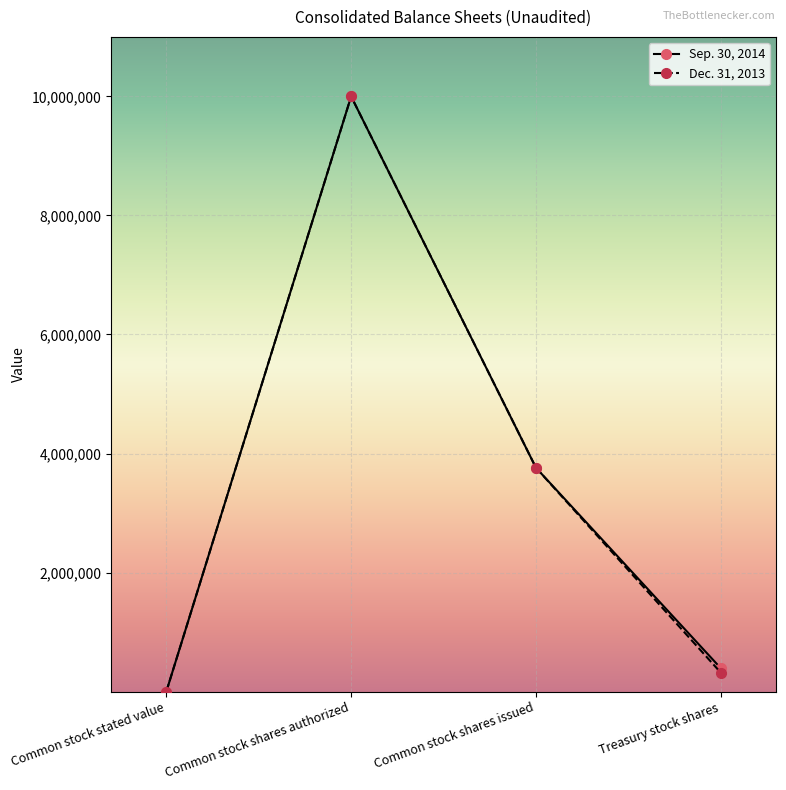

True or false: Sep. 30, 2014 has more than 0 points higher than both neighbors.

True